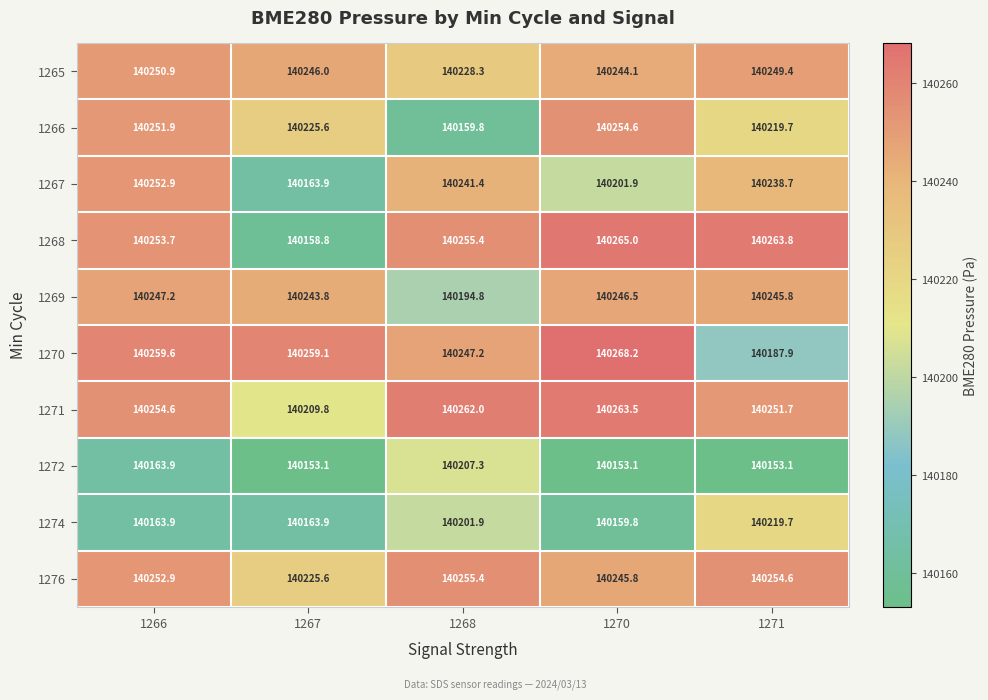

What is the sum of the 1268 values at 1271 and 1267?

280422.6